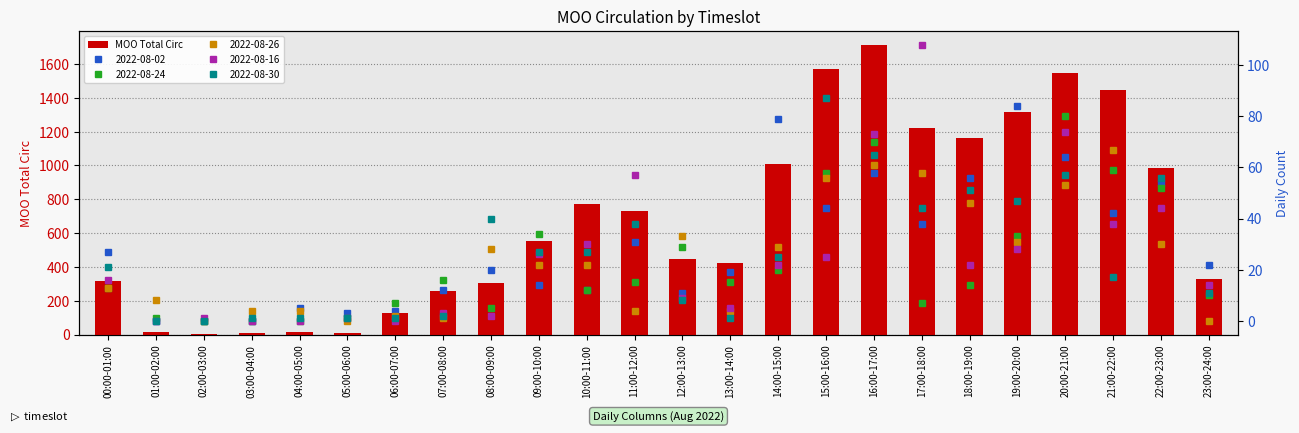

The chart shows a value of 701 at 13:00-14:00. True or false?

False